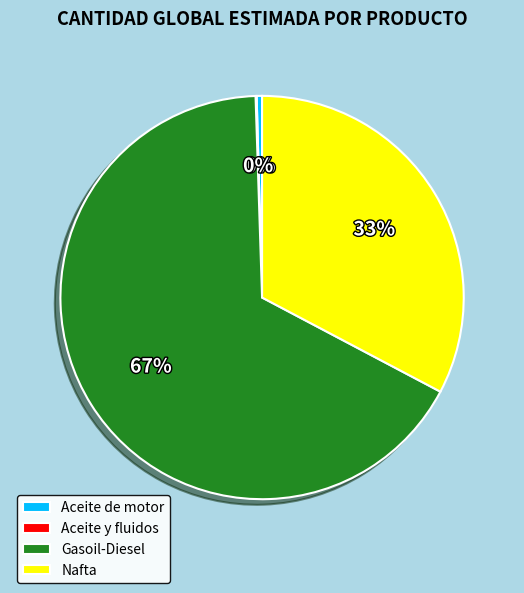

To the nearest percent, what portion does Gasoil-Diesel represent?

67%